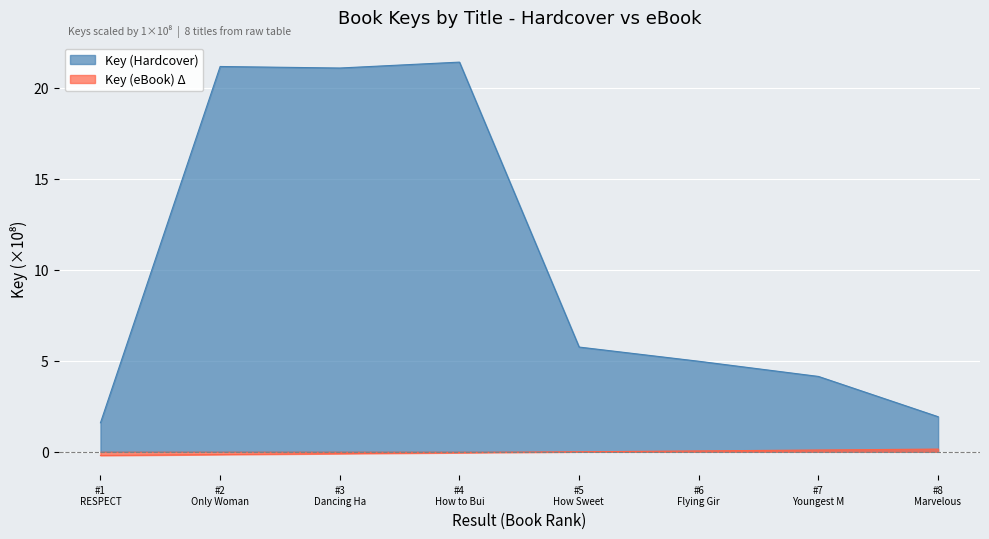

How many values are below 5?

4